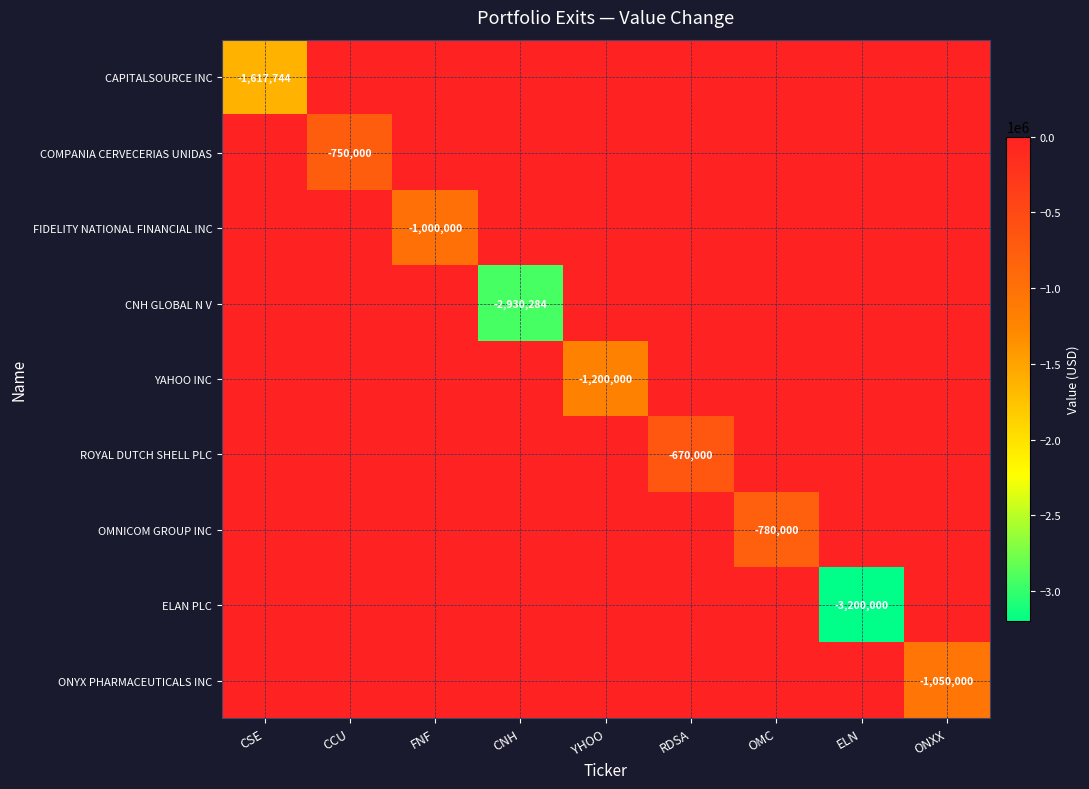

Between CNH and OMC, which series saw the biggest shift?

CNH GLOBAL N V